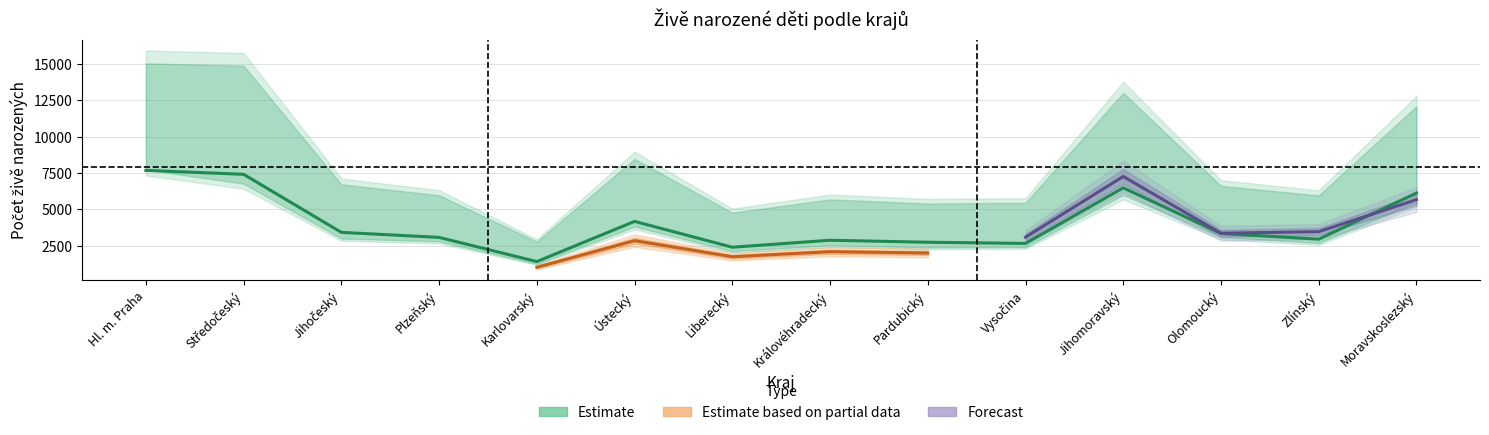

Is the value of mimo manželství at Plzeňský greater than the value of živě narození celkem at Pardubický?

No